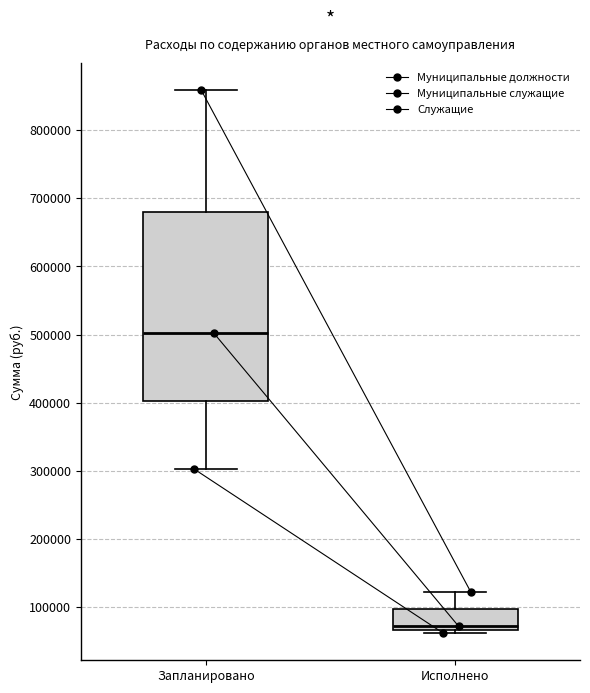

Reading left to right, read every box against the y-axis: the position of its median line, the range the box covers, and the ends of its whiskers. The values are not printed on the chart, so give them approximately, as read against the axis.

Запланировано: median 500000, box 400000 to 680000, whiskers 300000 to 860000
Исполнено: median 70000 (just above the box's lower edge), box 70000 to 100000, whiskers 60000 to 120000